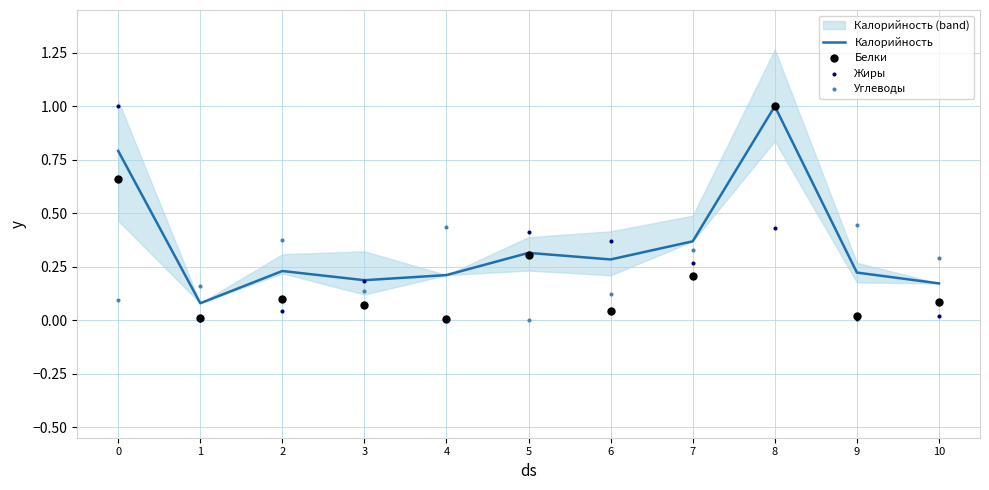

What is the total value across all series at 1?

0.2